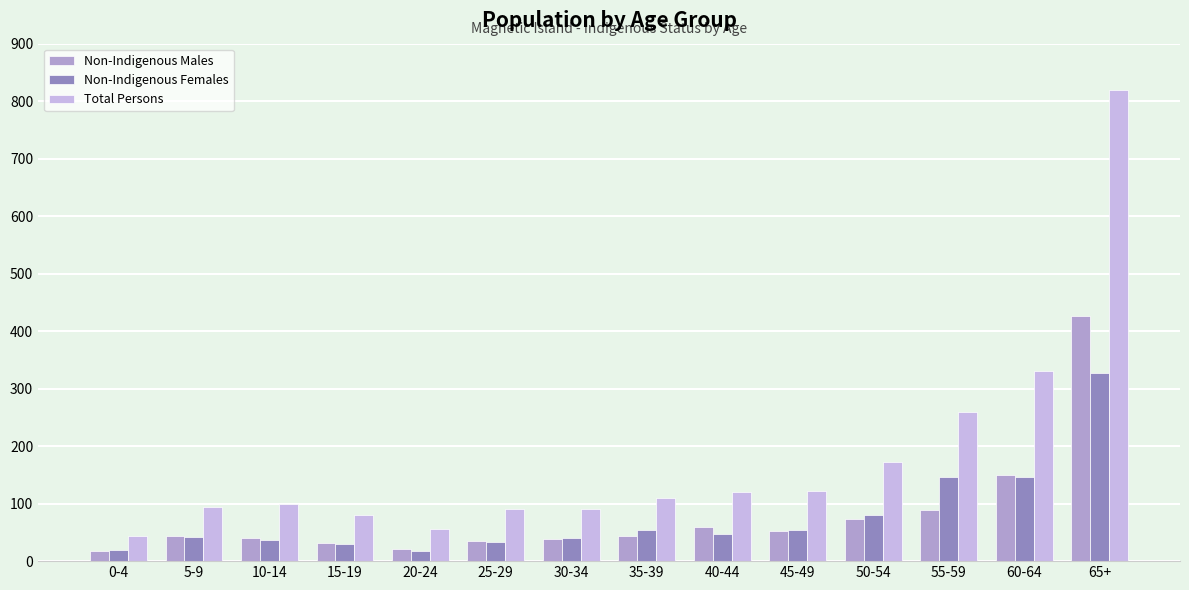

What is the total value across all series at 65+?

1572